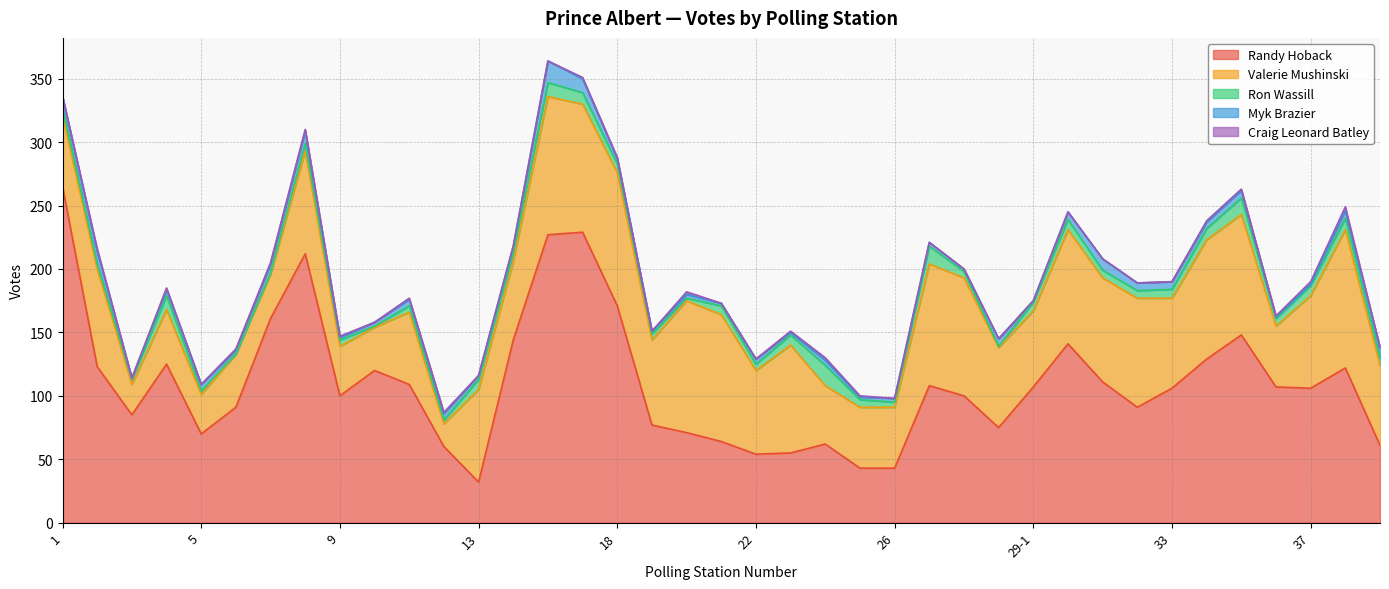

What is the average value of the Myk Brazier series?

5